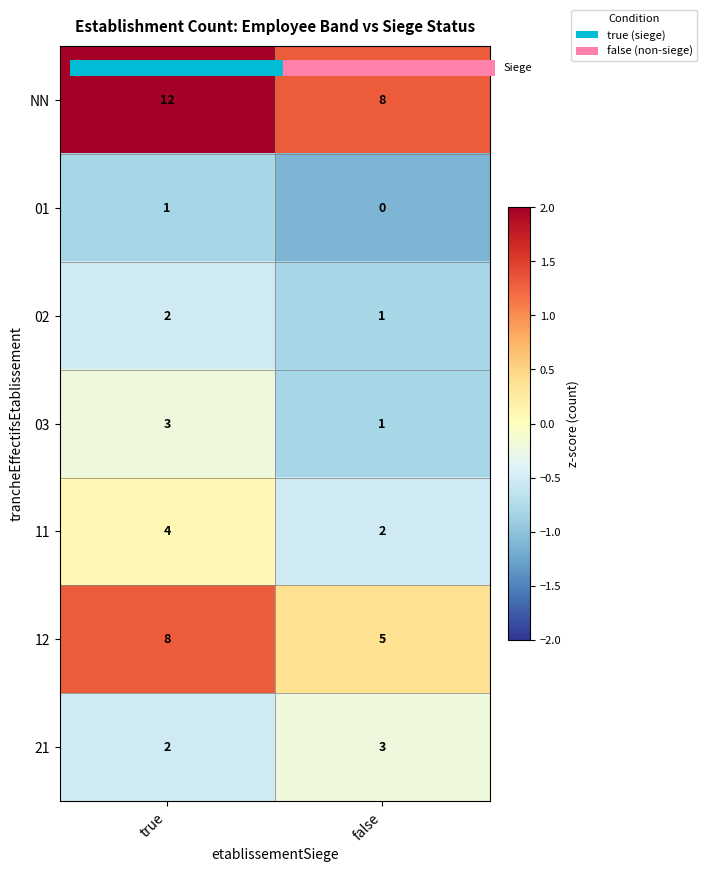

What is the spread (max minus min) of values at false?

8